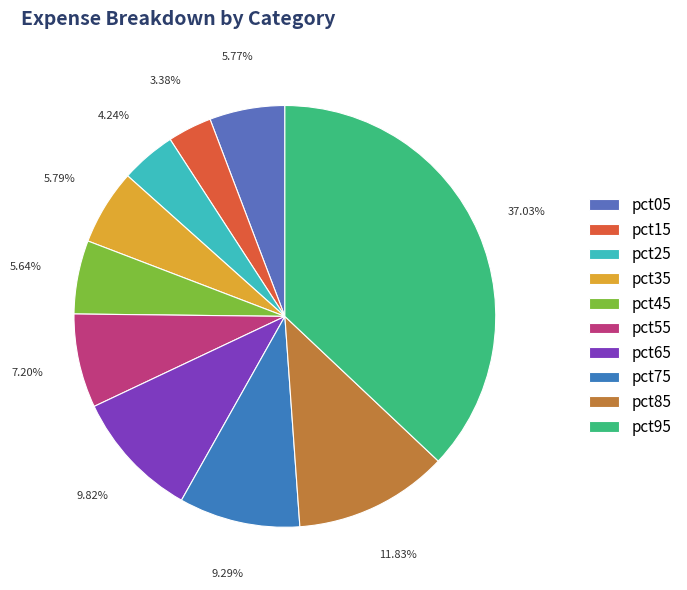

How many slices are in this pie chart?

10